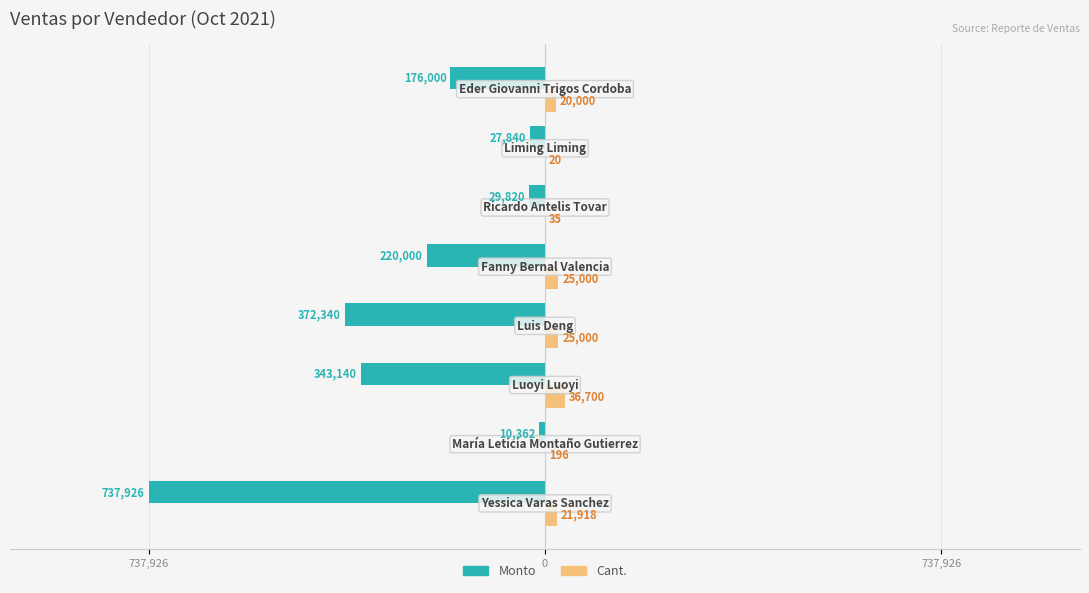

What are all the series names shown in the legend?

Monto, Cant.